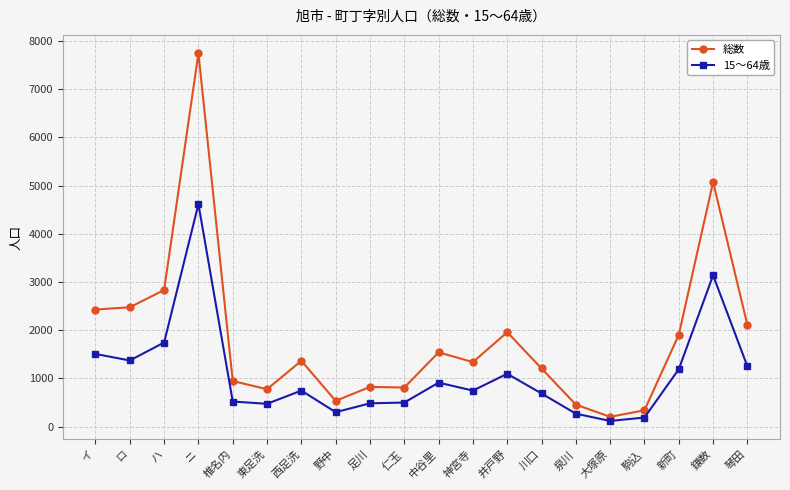

How many values in the 15～64歳 series are below 747?

9